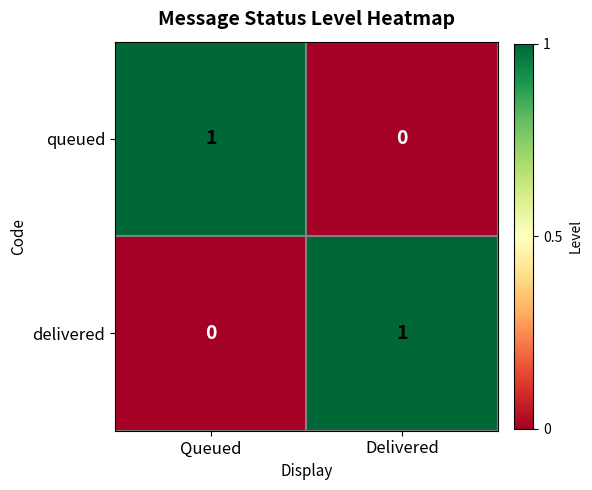

Where is queued nearest to the value 0?

Delivered